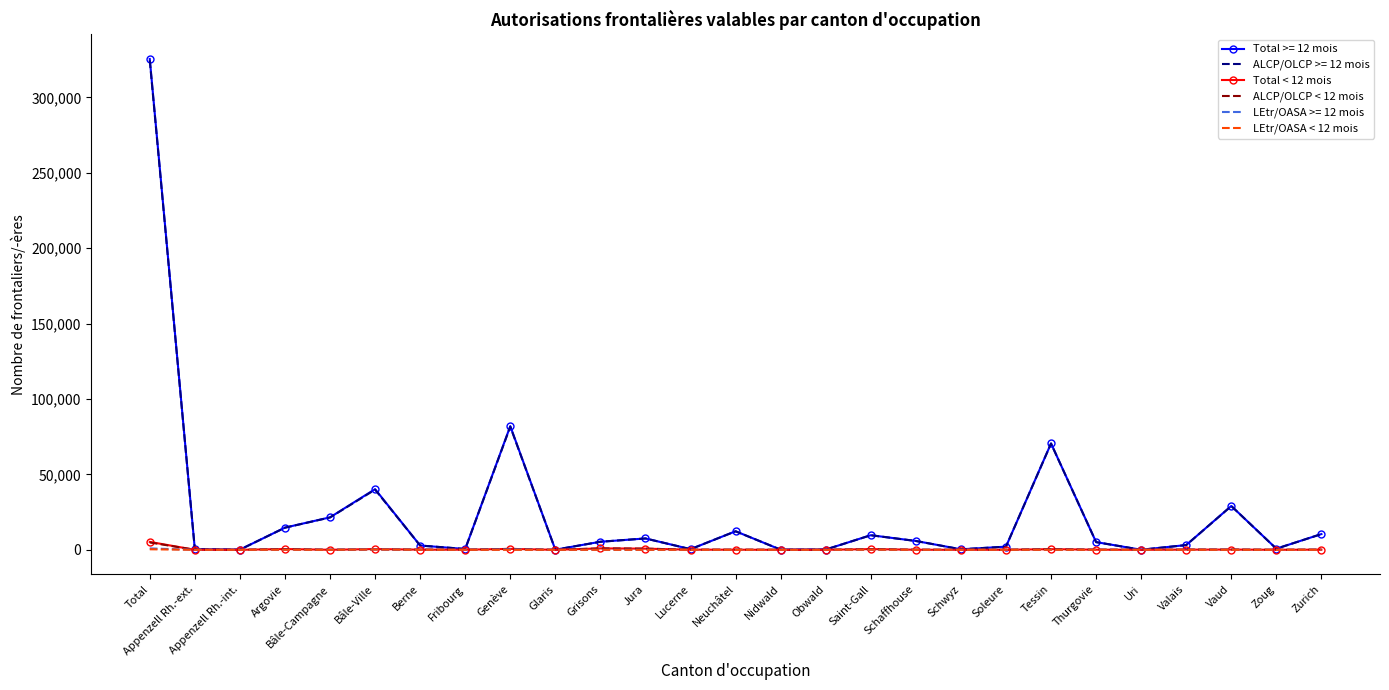

True or false: LEtr/OASA >= 12 mois has a value of 0 at Glaris.

True